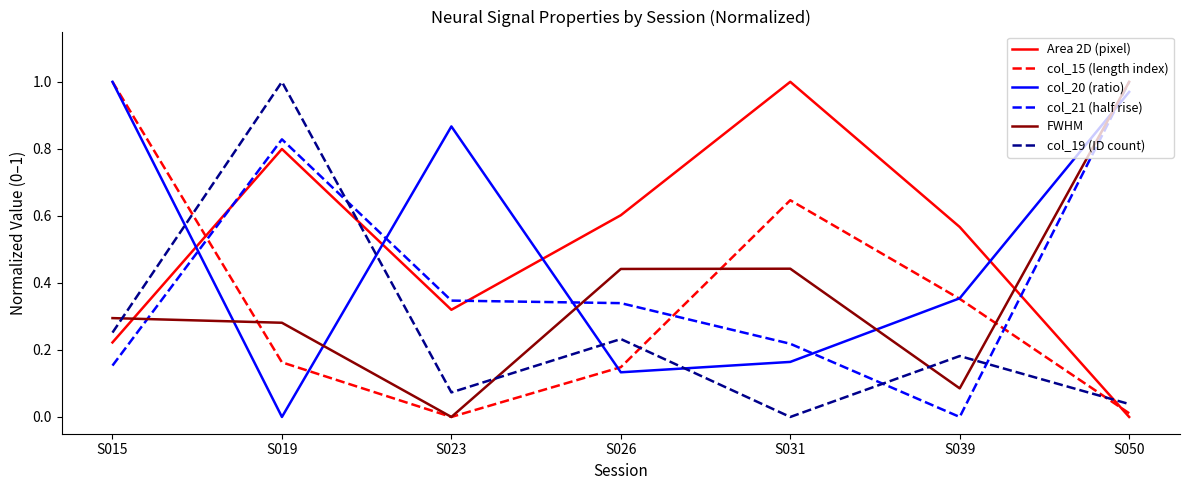

Where is col_19 (ID count) nearest to the value 0?

S031